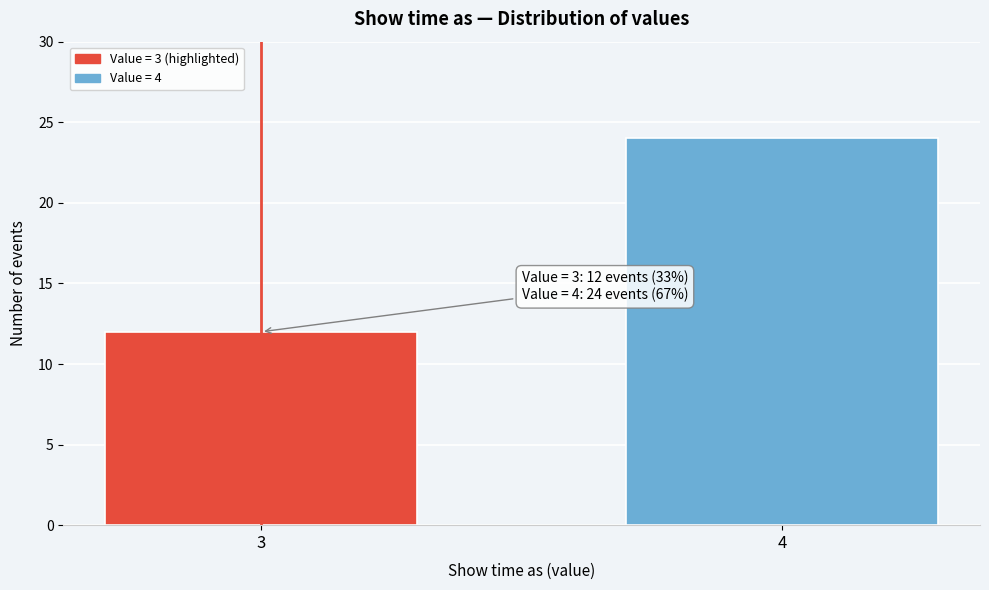

Reading right to left, extract all data points from this chart.

24	12